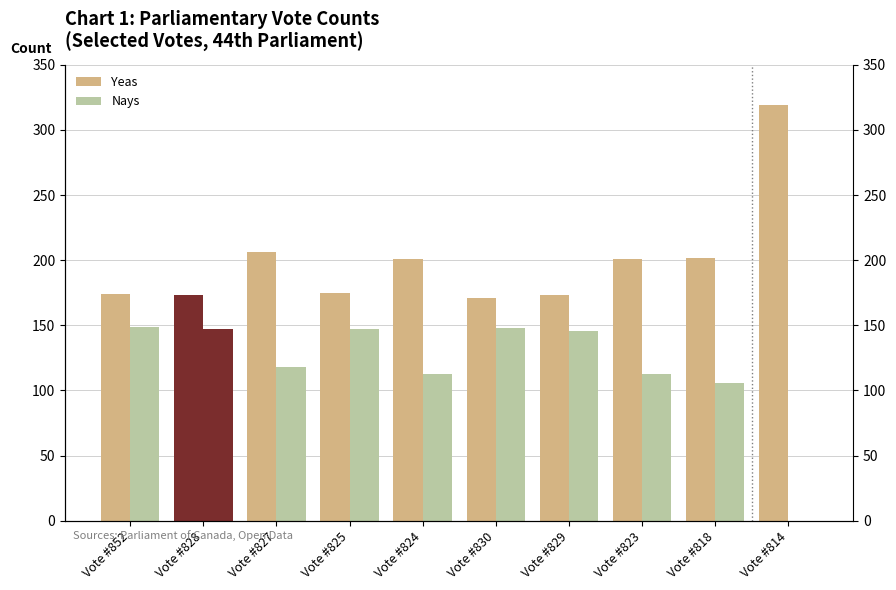

Which has a higher value, Vote #823 or Vote #825?

Vote #823